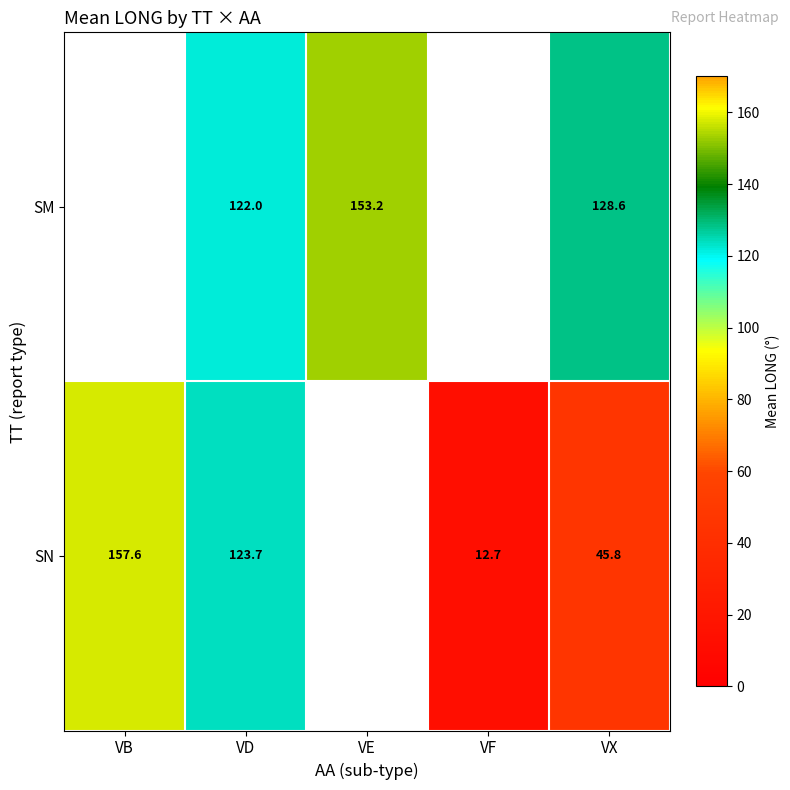

What is the difference between the highest and lowest values at VD?

1.7